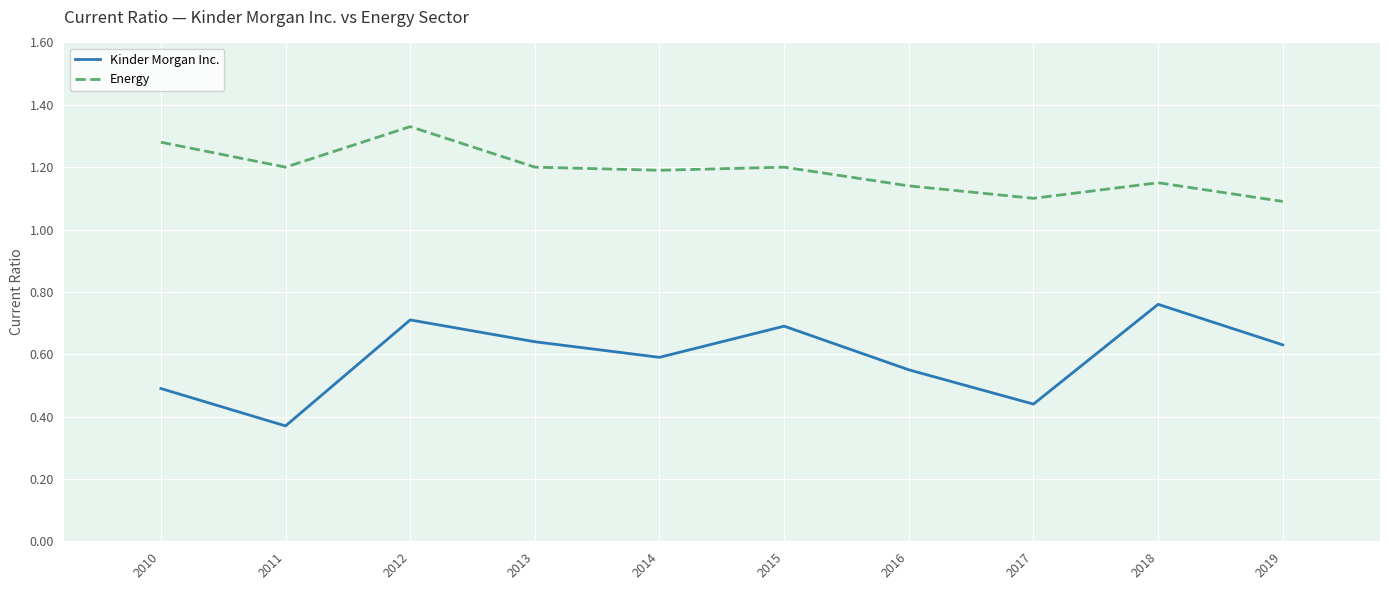

Between 2014 and 2017, which series saw the biggest shift?

Kinder Morgan Inc.